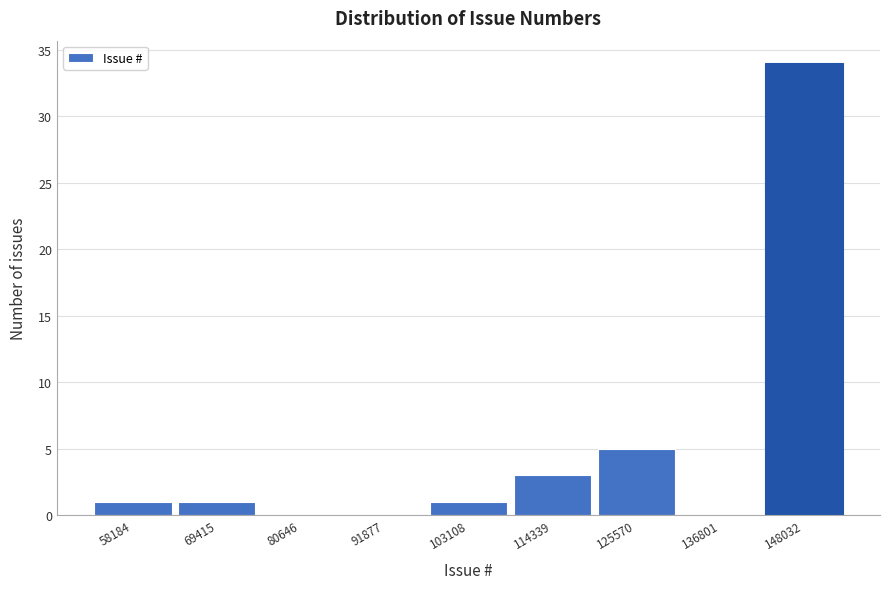

Reading left to right, transcribe all the data shown in this chart.

58184=1	69415=1	80646=0	91877=0	103108=1	114339=3	125570=5	136801=0	148032=34